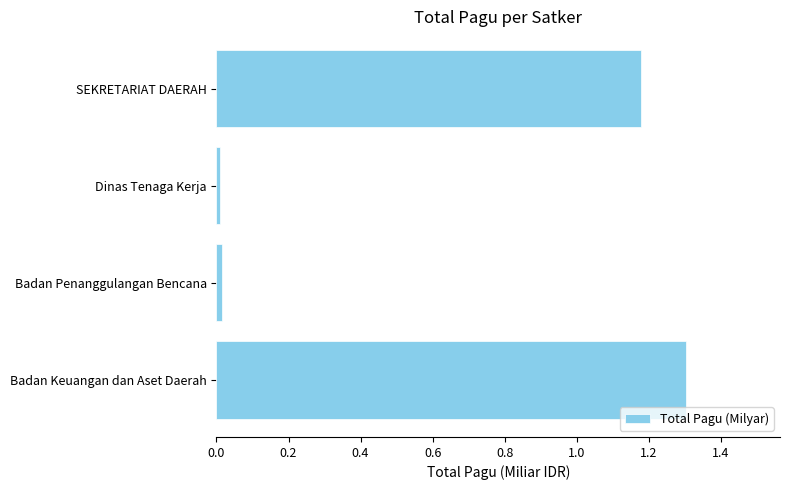

What is the difference between the maximum and second lowest values?

1.3